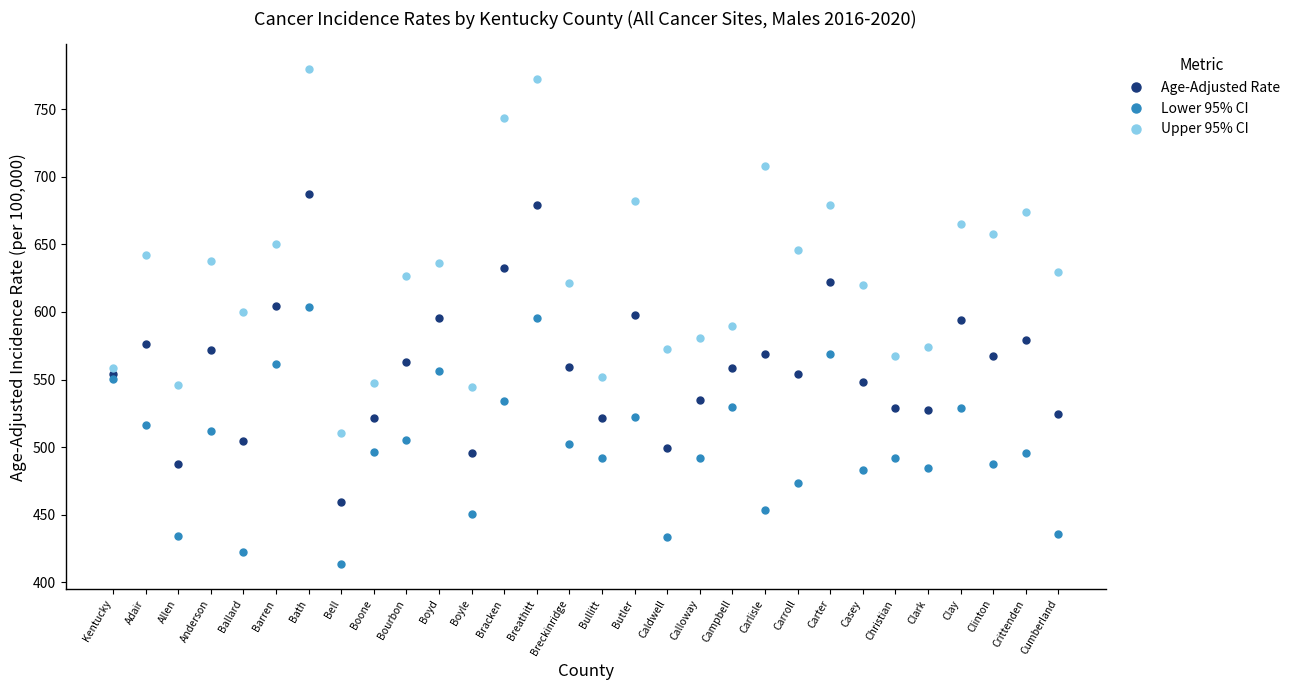

List the series in order of their peak value, lowest first.

Lower 95% CI, Age-Adjusted Rate, Upper 95% CI